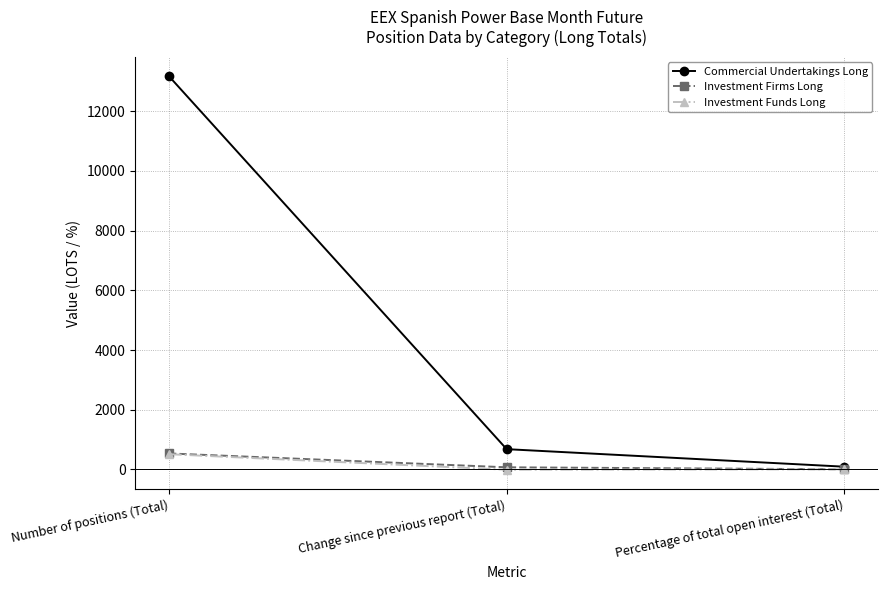

Between Change since previous report (Total) and Percentage of total open interest (Total), which series saw the biggest shift?

Commercial Undertakings Long